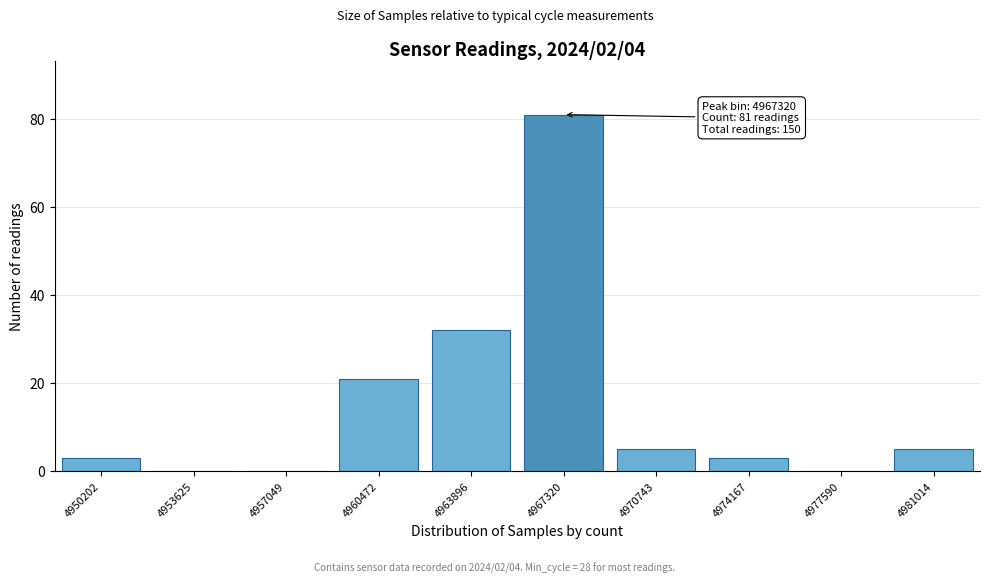

Reading right to left, transcribe all the data shown in this chart.

4981014=5	4977590=0	4974167=3	4970743=5	4967320=81	4963896=32	4960472=21	4957049=0	4953625=0	4950202=3